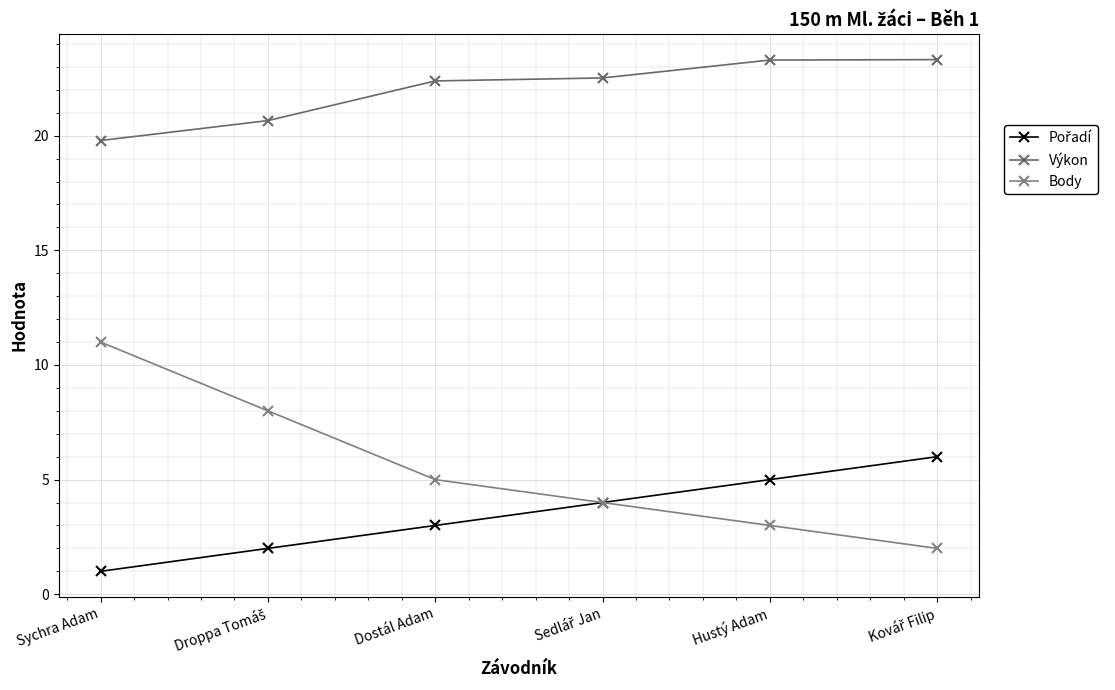

How many Body values are between 3 and 8?

4